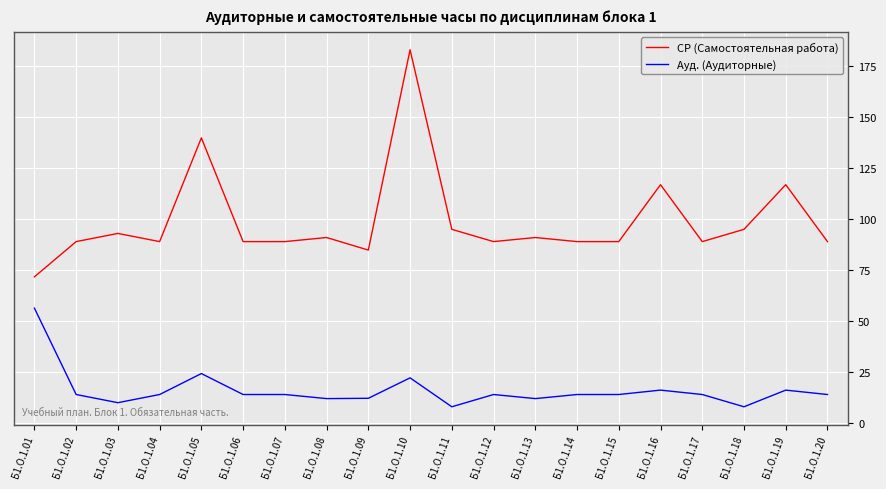

What is the average value of the СР (Самостоятельная работа) series?

98.8